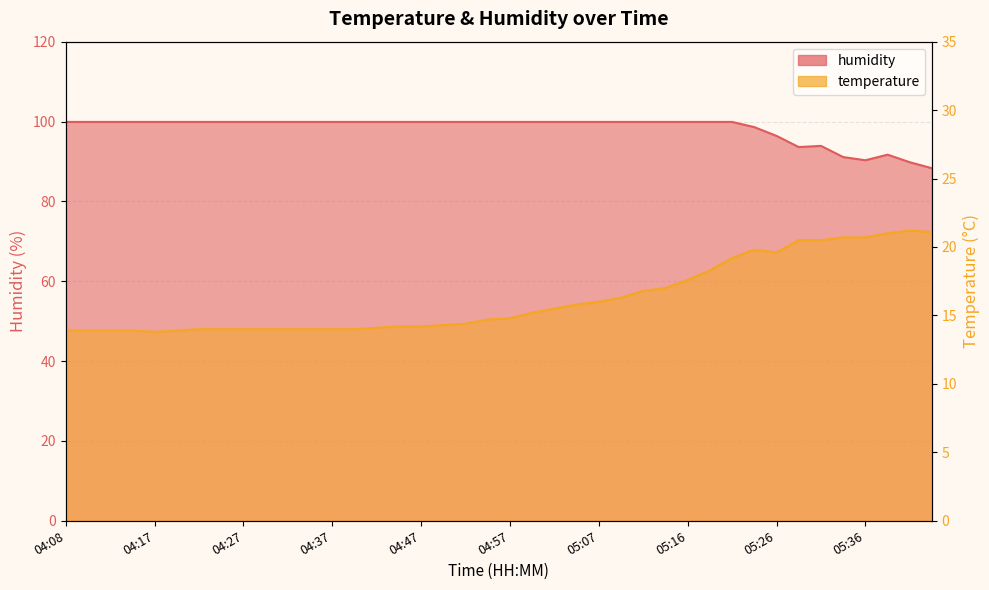

What is the spread (max minus min) of values at 05:21?

80.7